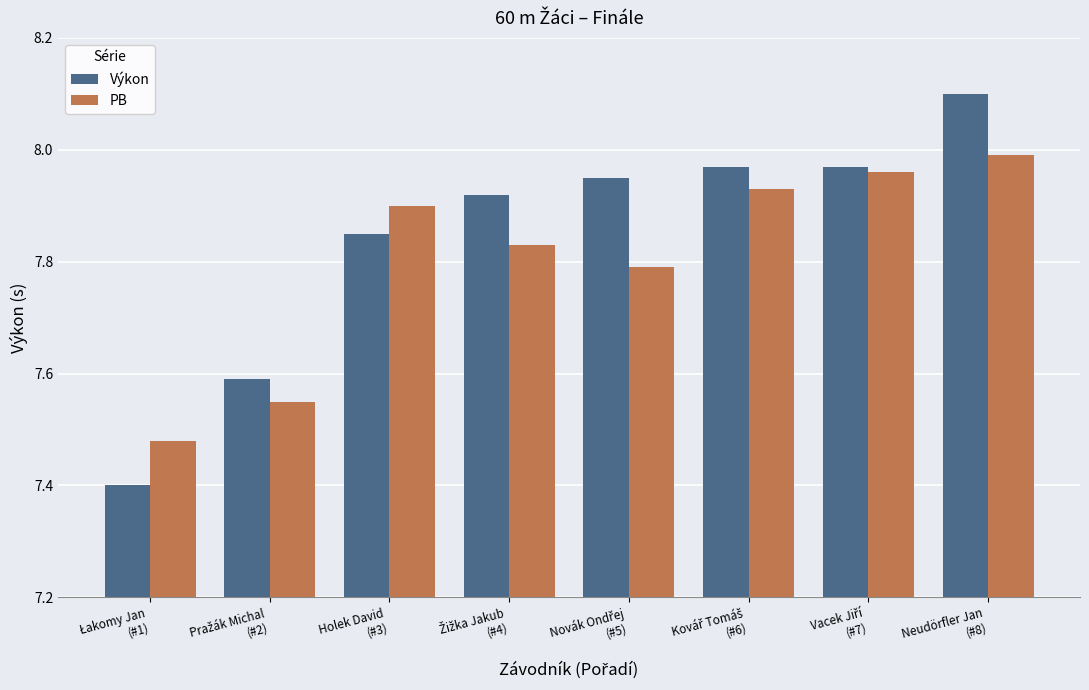

Which series has the widest spread of values?

Výkon